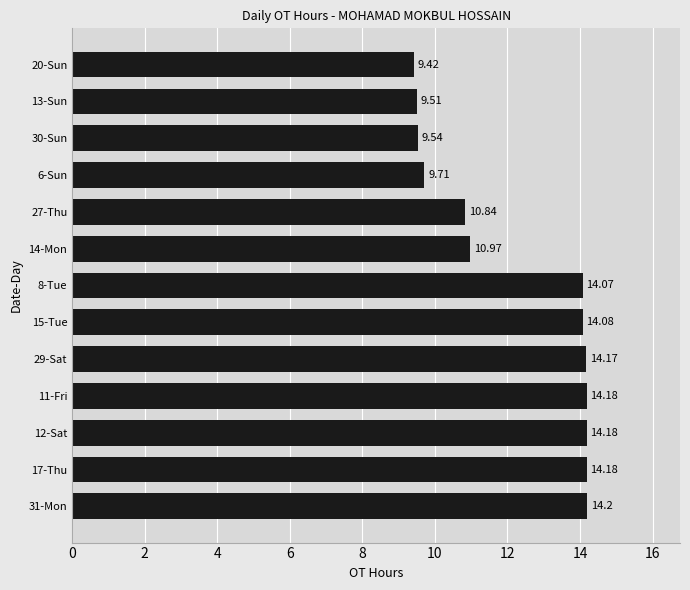

At which label is the value closest to 11?

14-Mon